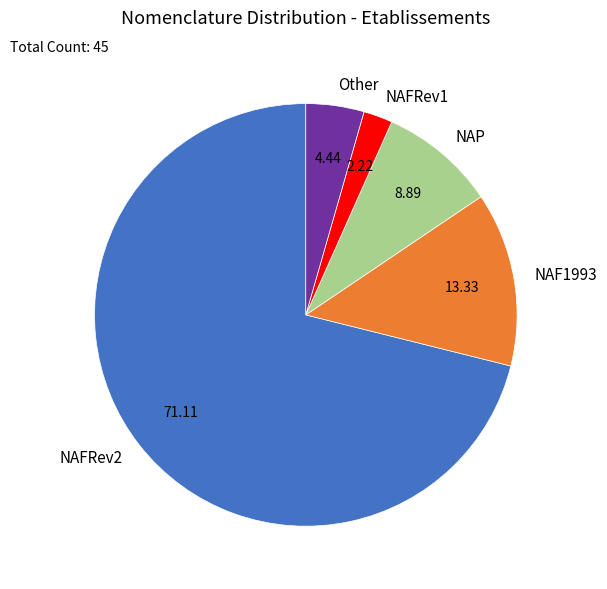

How many slices are in this pie chart?

5